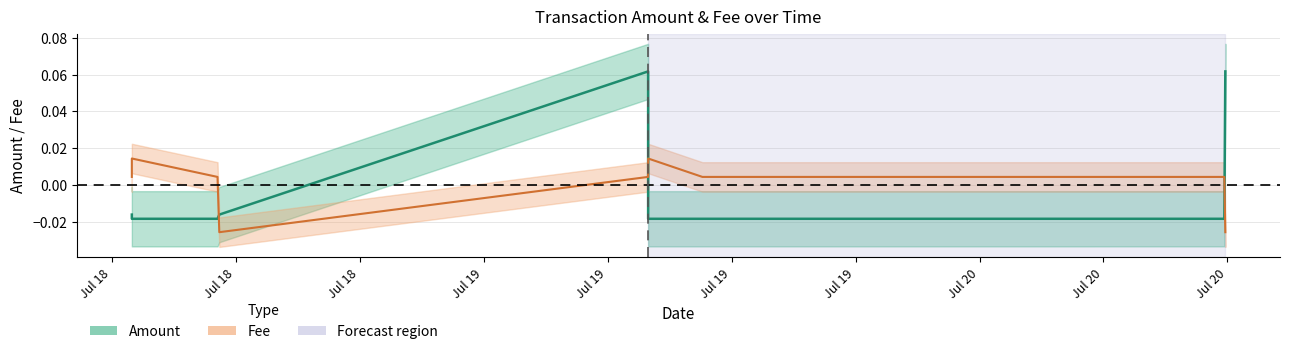

How many values in the Amount series are below 0?

7